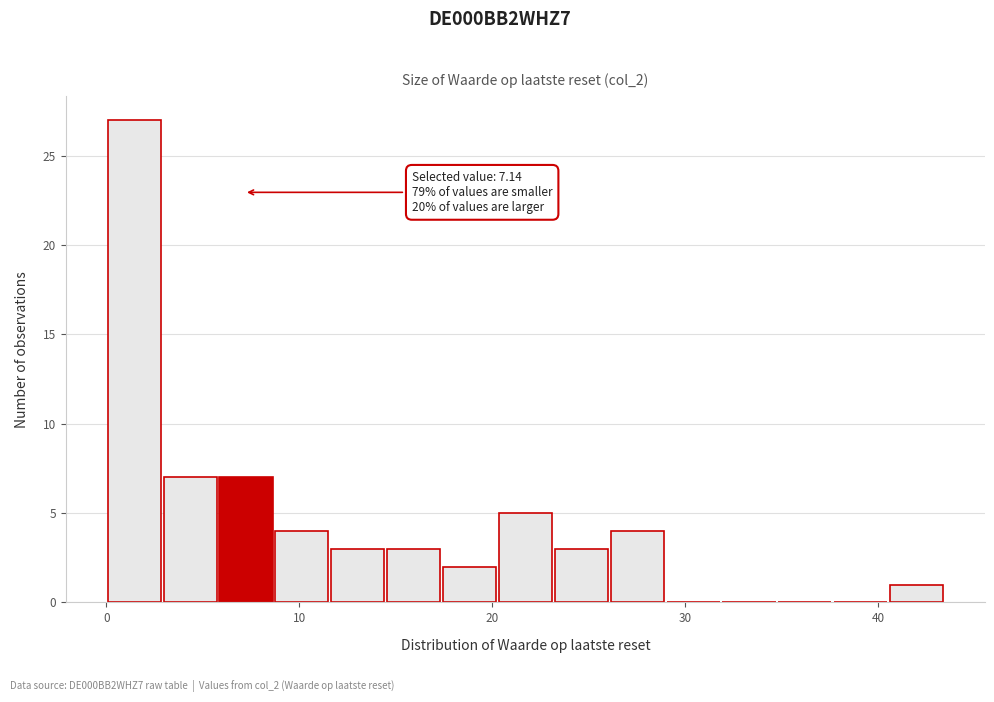

Around what value on the x-axis is the tallest bar? Give the approximate position of its centre, as read against the axis.

1